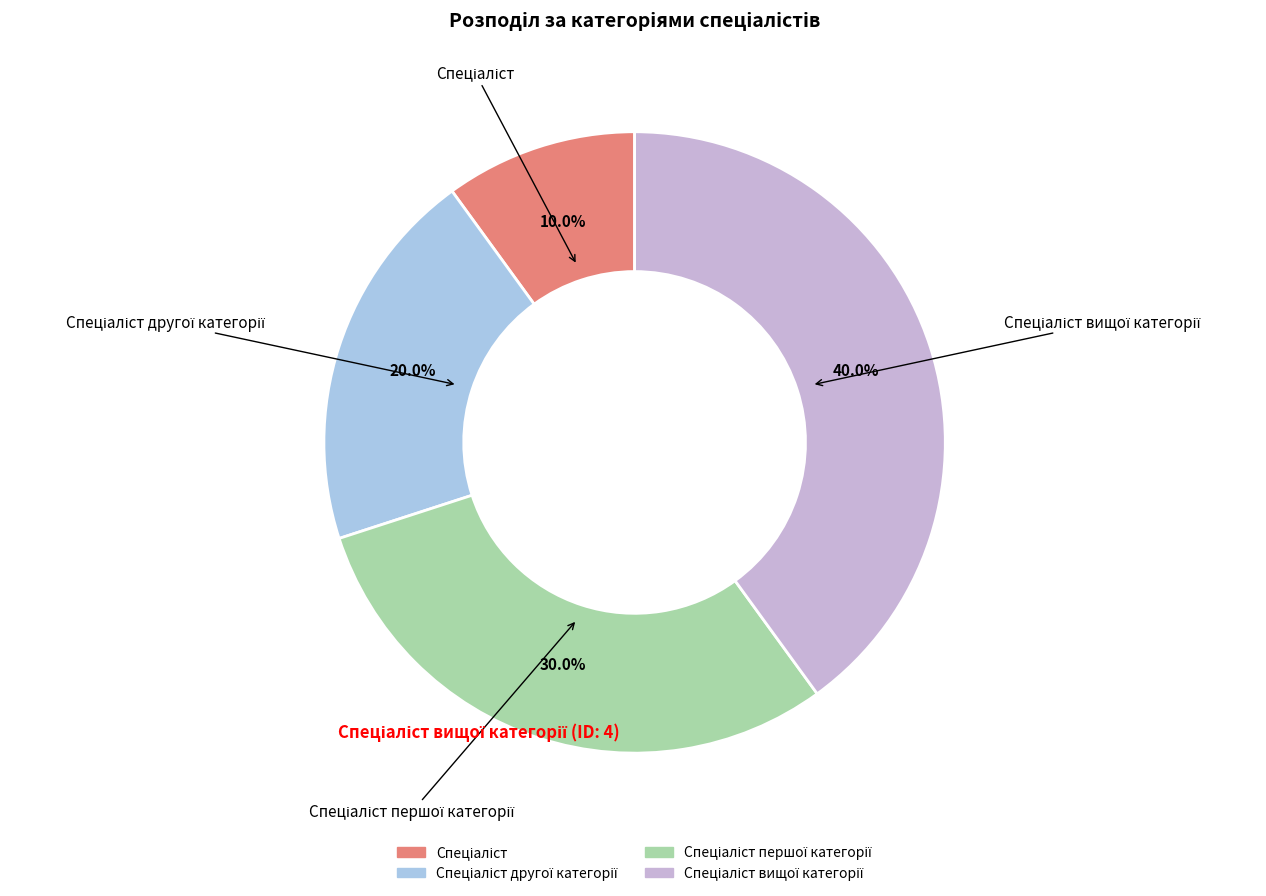

Does any single category account for the majority?

No